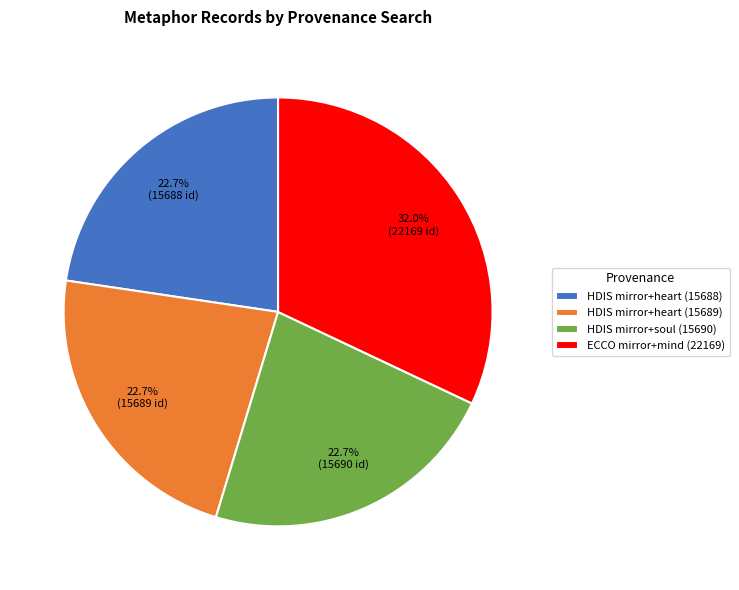

To the nearest percent, what portion does HDIS mirror+soul (15690) represent?

23%